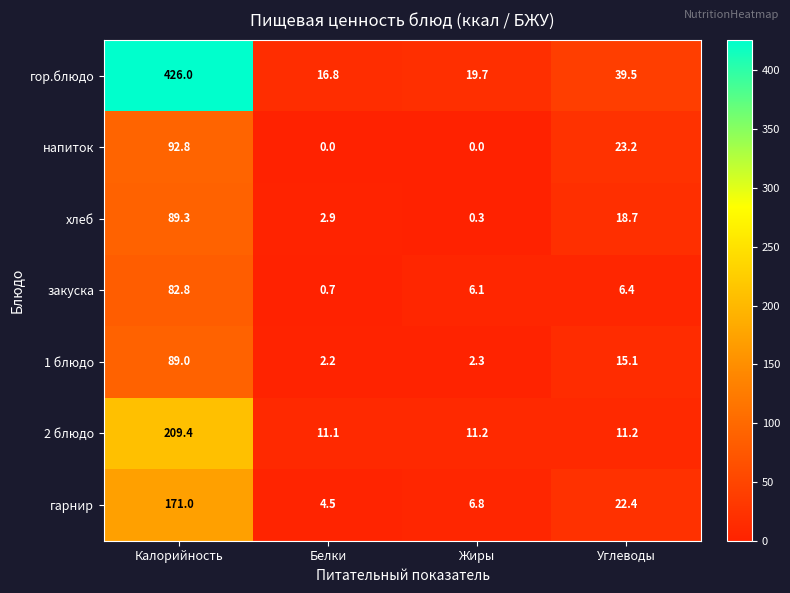

Count the number of data series in this chart.

7